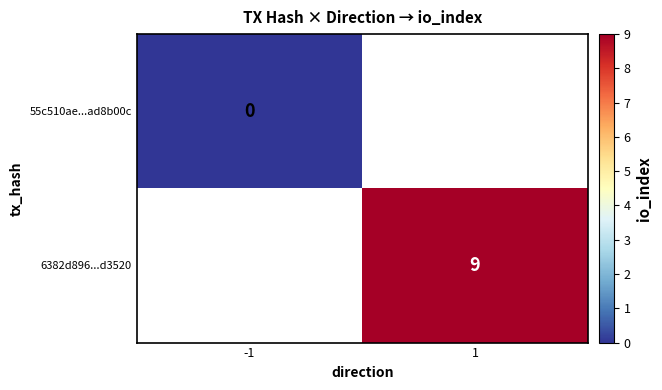

True or false: 6382d896...d3520 has a value of 9 at 1.

True